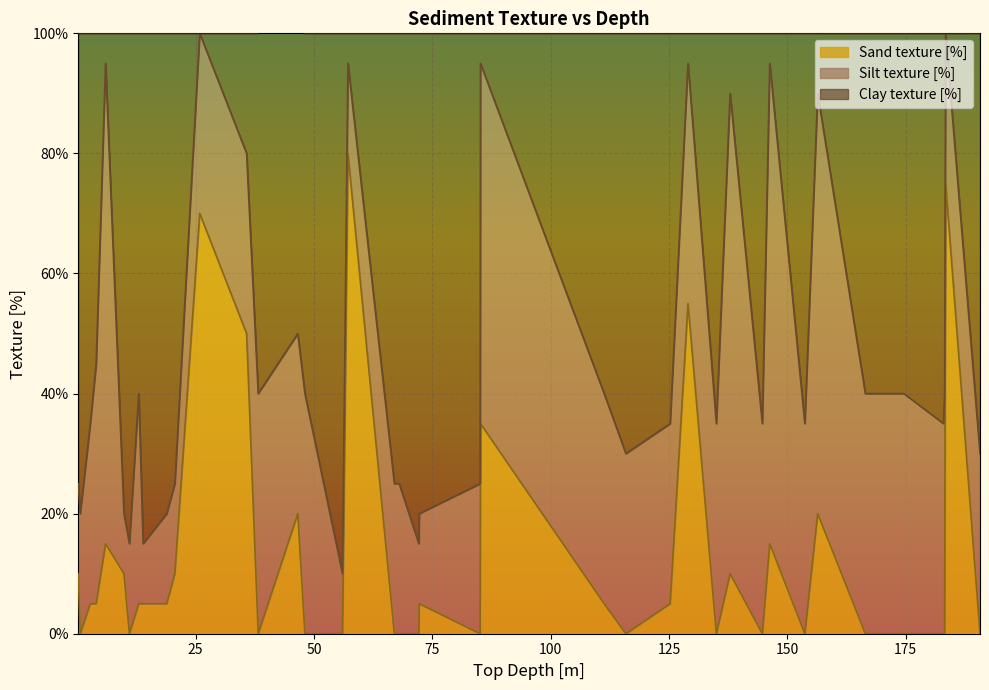

Reading right to left, list all the values displayed in this chart.

Sand texture [%]: 190.71=0	183.44=75	183.24=0	182.99=0	174.62=0	166.48=0	156.41=20	153.7=0	146.28=15	144.72=0	137.91=10	135.01=0	129.01=55	125.24=5	115.89=0	111.3=5	85.17=35	85.1=0	72.15=0	72.23=5	67.99=0	66.98=0	57.17=80	56.02=0	48.08=0	46.57=20	38.21=0	35.76=50	25.85=70	20.6=10	18.89=5	12.97=5	13.9=5	11.0=0	9.85=10	5.96=15	3.98=5	2.74=5	0.61=0	0.2=10
Silt texture [%]: 190.71=30	183.44=25	183.24=40	182.99=35	174.62=40	166.48=40	156.41=70	153.7=35	146.28=80	144.72=35	137.91=80	135.01=35	129.01=40	125.24=30	115.89=30	111.3=35	85.17=60	85.1=25	72.15=15	72.23=15	67.99=25	66.98=25	57.17=15	56.02=10	48.08=40	46.57=30	38.21=40	35.76=30	25.85=30	20.6=15	18.89=15	12.97=35	13.9=10	11.0=15	9.85=10	5.96=80	3.98=40	2.74=30	0.61=20	0.2=15
Clay texture [%]: 190.71=70	183.44=0	183.24=60	182.99=65	174.62=60	166.48=60	156.41=10	153.7=65	146.28=5	144.72=65	137.91=10	135.01=65	129.01=5	125.24=65	115.89=70	111.3=60	85.17=5	85.1=75	72.15=85	72.23=80	67.99=75	66.98=75	57.17=5	56.02=90	48.08=60	46.57=60	38.21=60	35.76=20	25.85=0	20.6=75	18.89=80	12.97=60	13.9=85	11.0=85	9.85=80	5.96=5	3.98=55	2.74=65	0.61=80	0.2=75